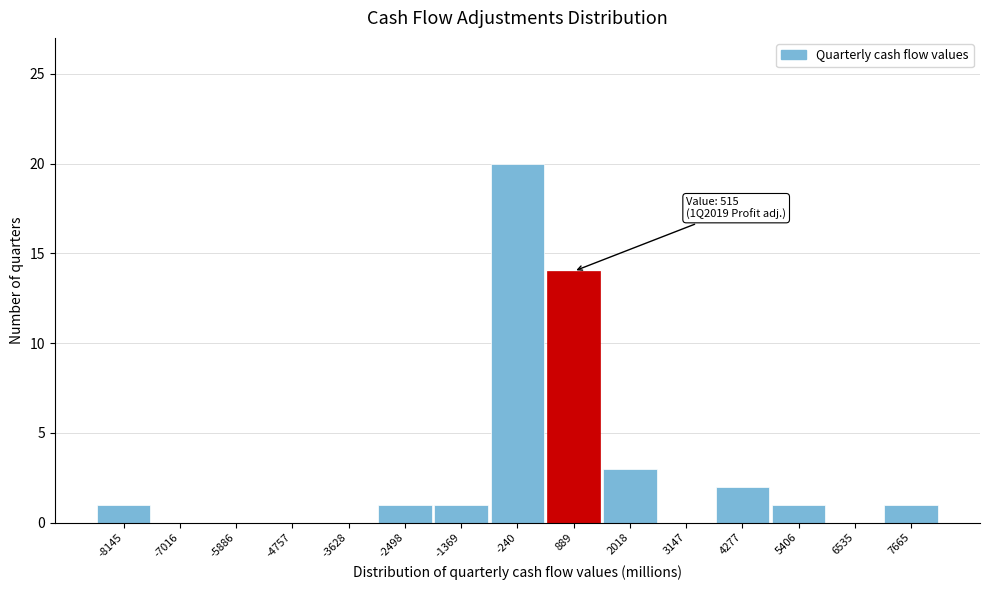

Which range on the x-axis has the tallest bar?

-800 to 400